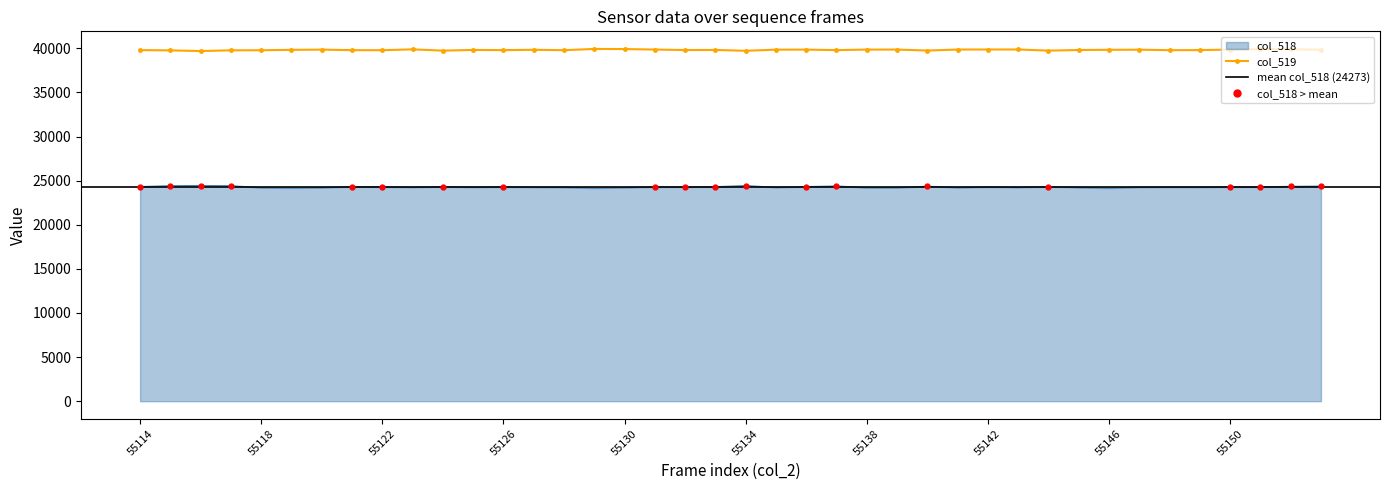

How many lines are shown in the chart?

2